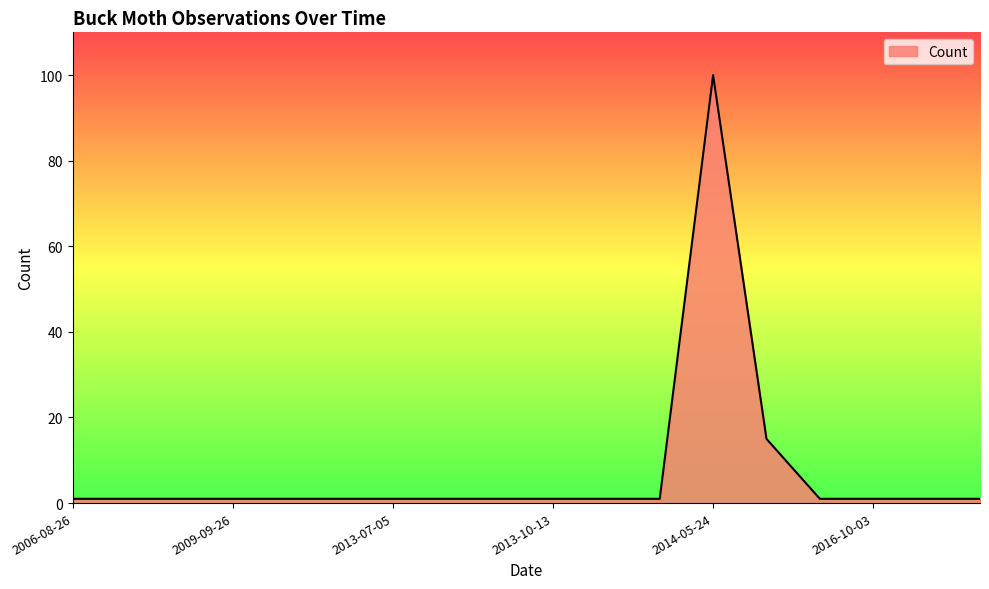

What is the maximum value shown in the chart?

100